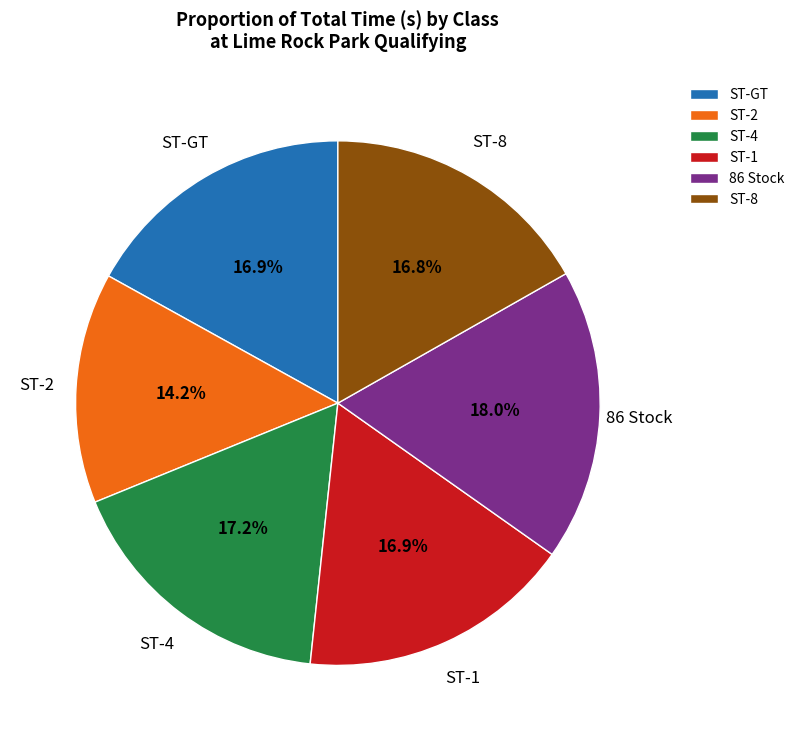

Does ST-GT represent more than half of the total?

No